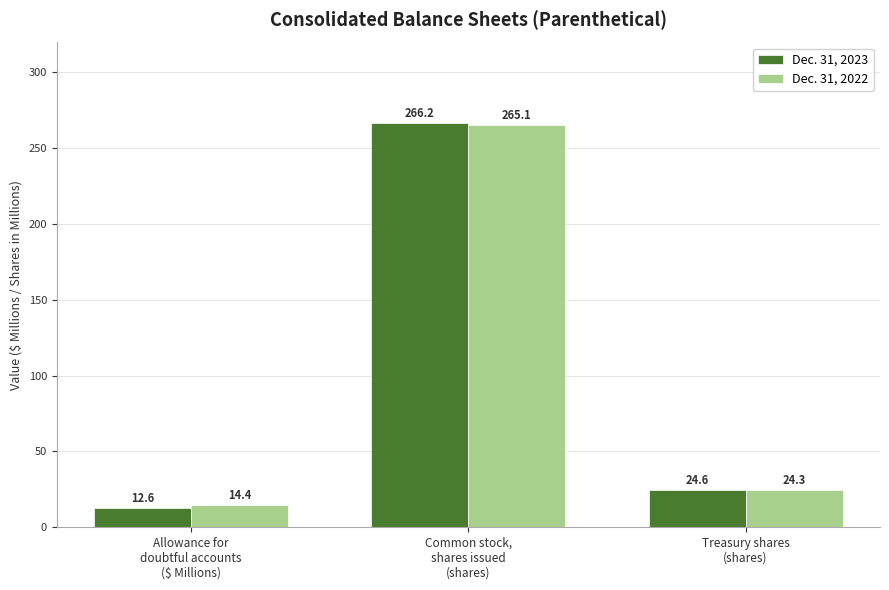

What is the difference between the Dec. 31, 2022 values at Allowance for
doubtful accounts
($ Millions) and Treasury shares
(shares)?

9.9